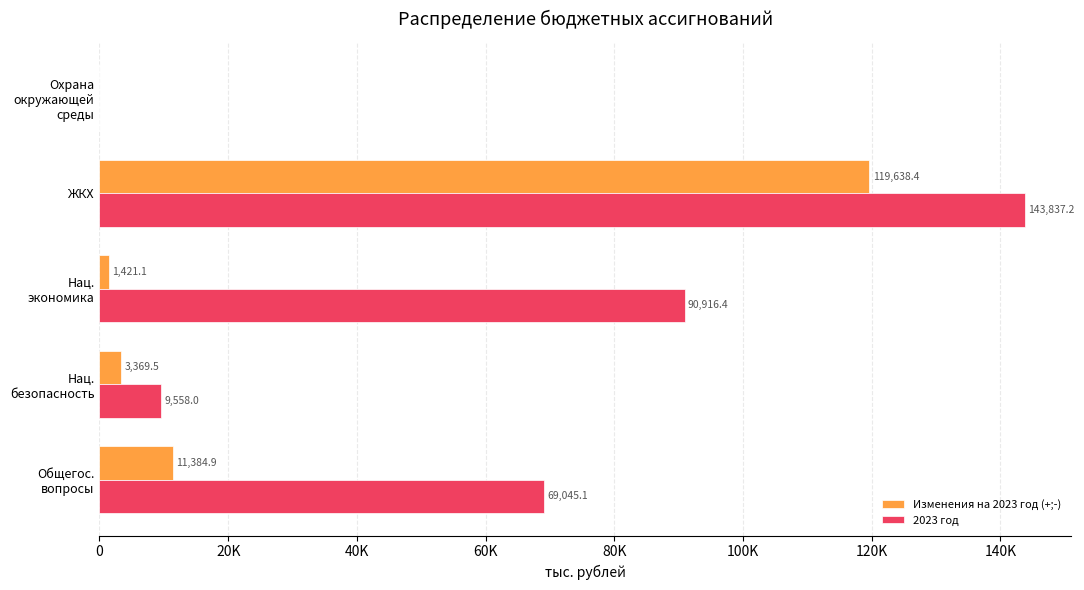

What are all the series names shown in the legend?

Изменения на 2023 год (+;-), 2023 год